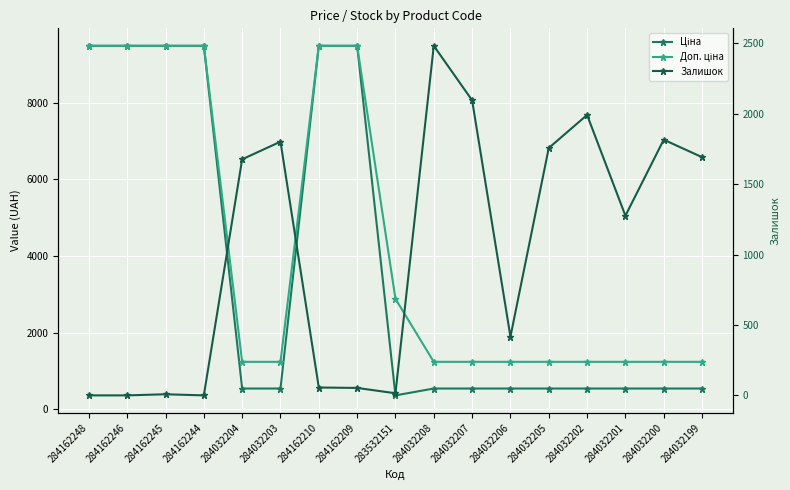

What position from the left is 284162209?

8